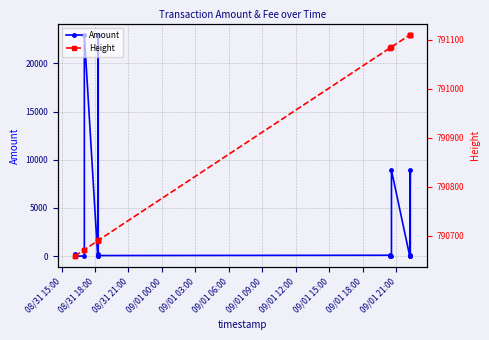

True or false: Amount and Height cross at least once.

False